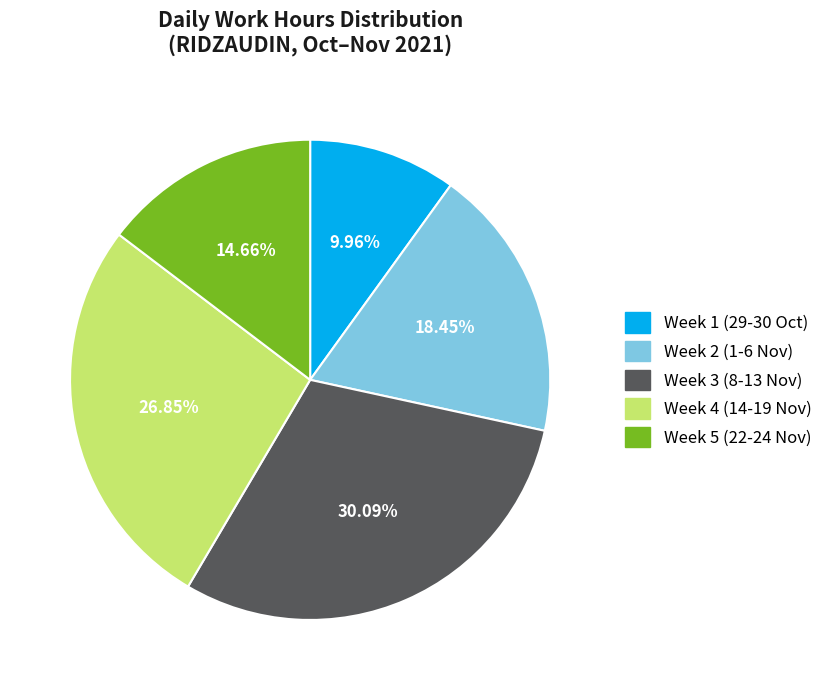

Does any single category account for the majority?

No